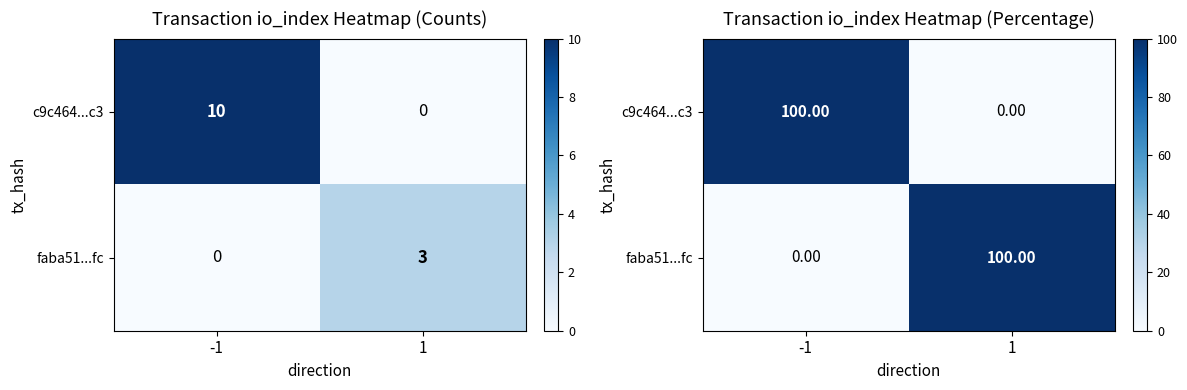

Which series has the widest spread of values?

c9c464...c3